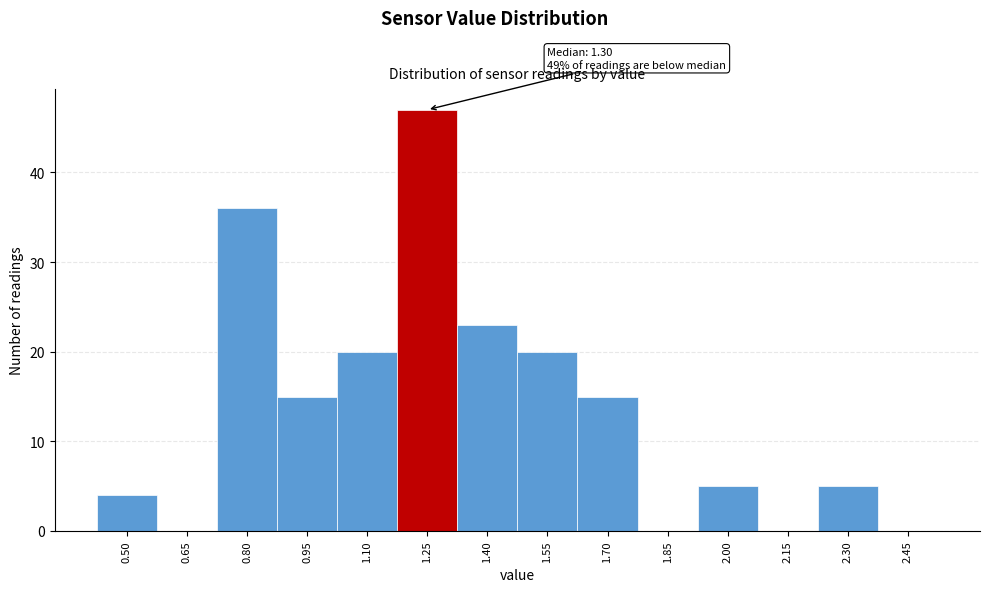

Reading left to right, what are all the values shown in this chart?

0.50=4	0.65=0	0.80=36	0.95=15	1.10=20	1.25=47	1.40=23	1.55=20	1.70=15	1.85=0	2.00=5	2.15=0	2.30=5	2.45=0